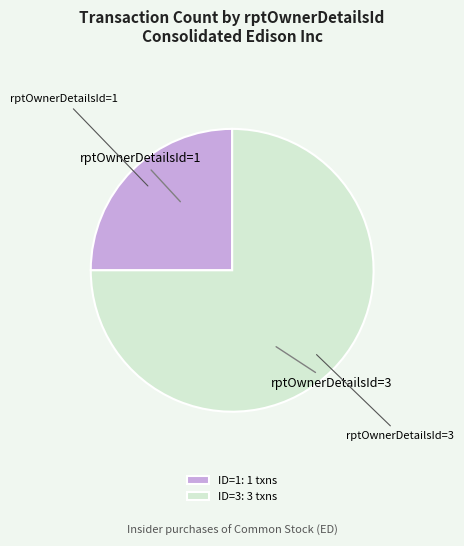

Which has a higher value, rptOwnerDetailsId=1 or rptOwnerDetailsId=3?

rptOwnerDetailsId=3